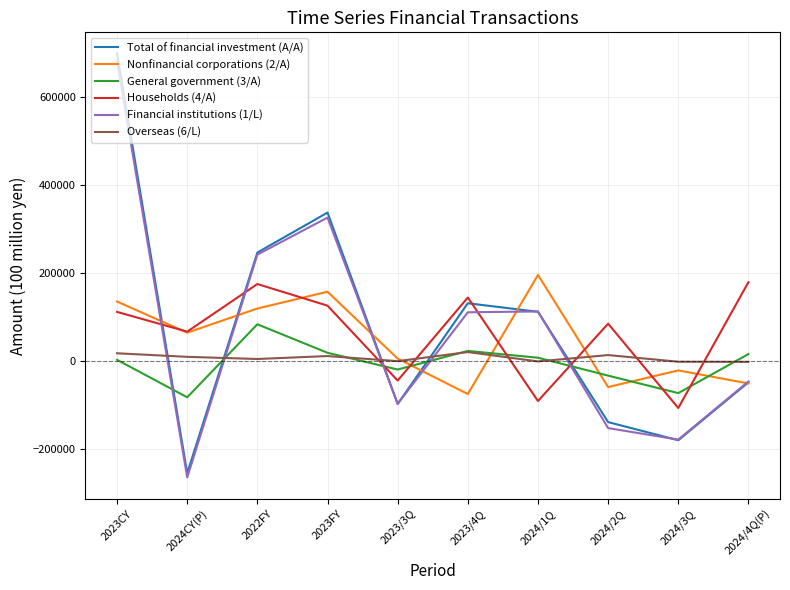

How many categories are shown in the chart?

10